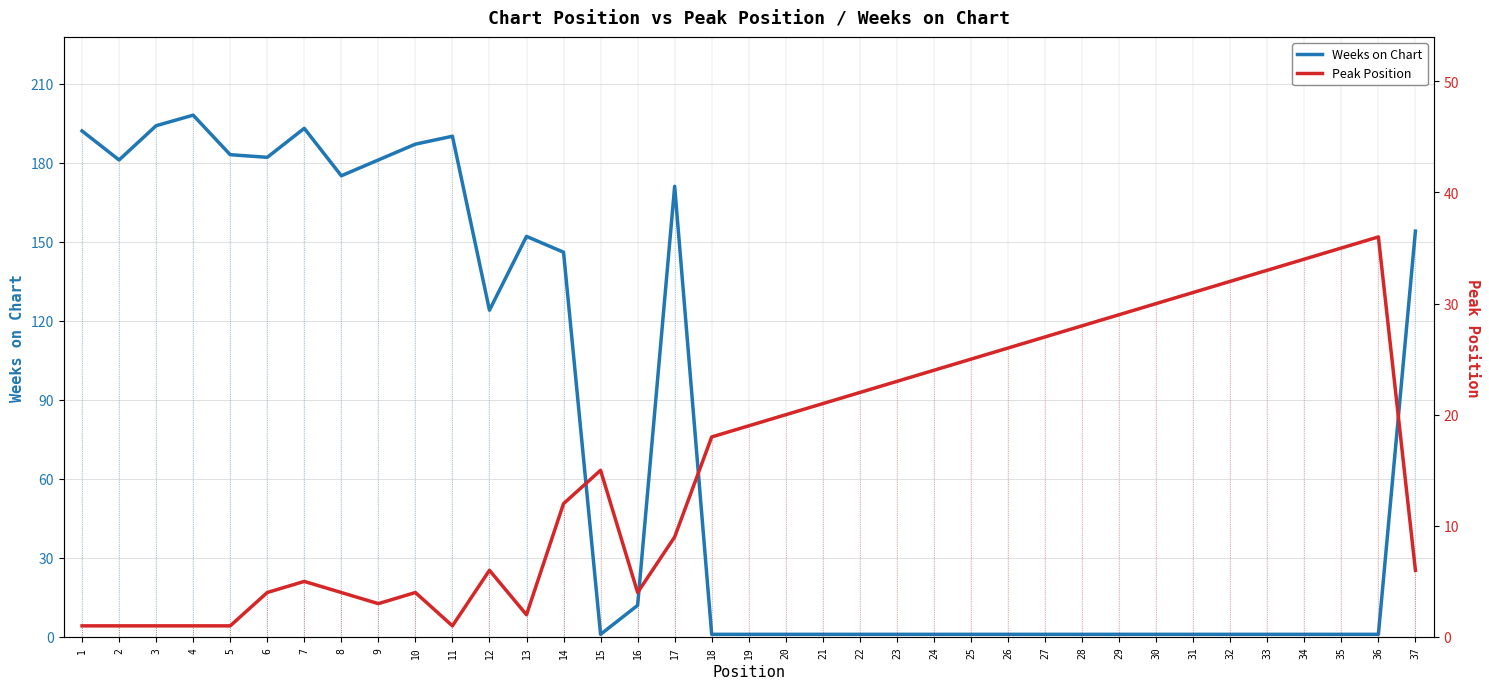

At which category is the sum across all series the highest?

4